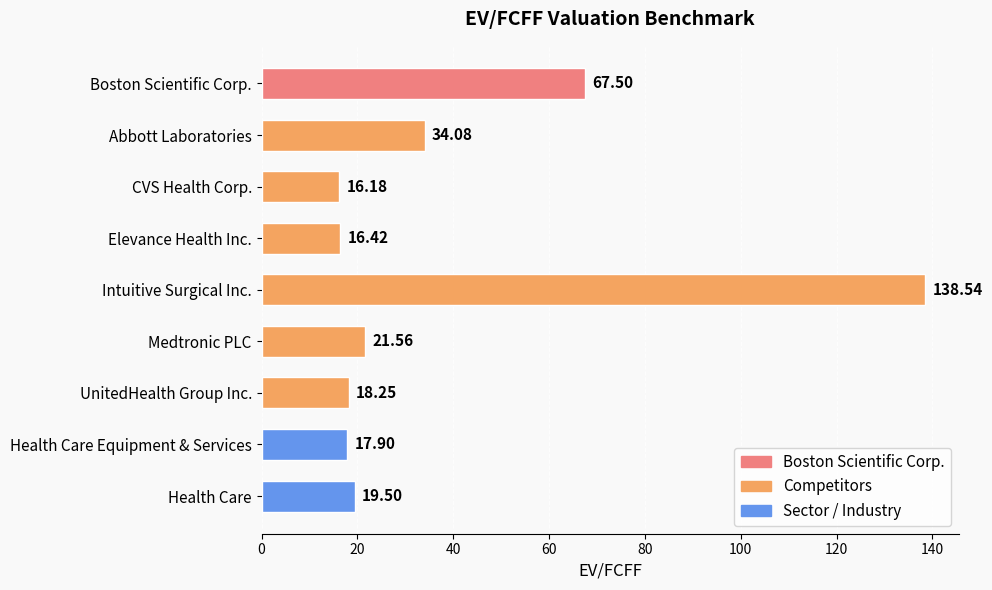

What is the minimum value shown in the chart?

16.2